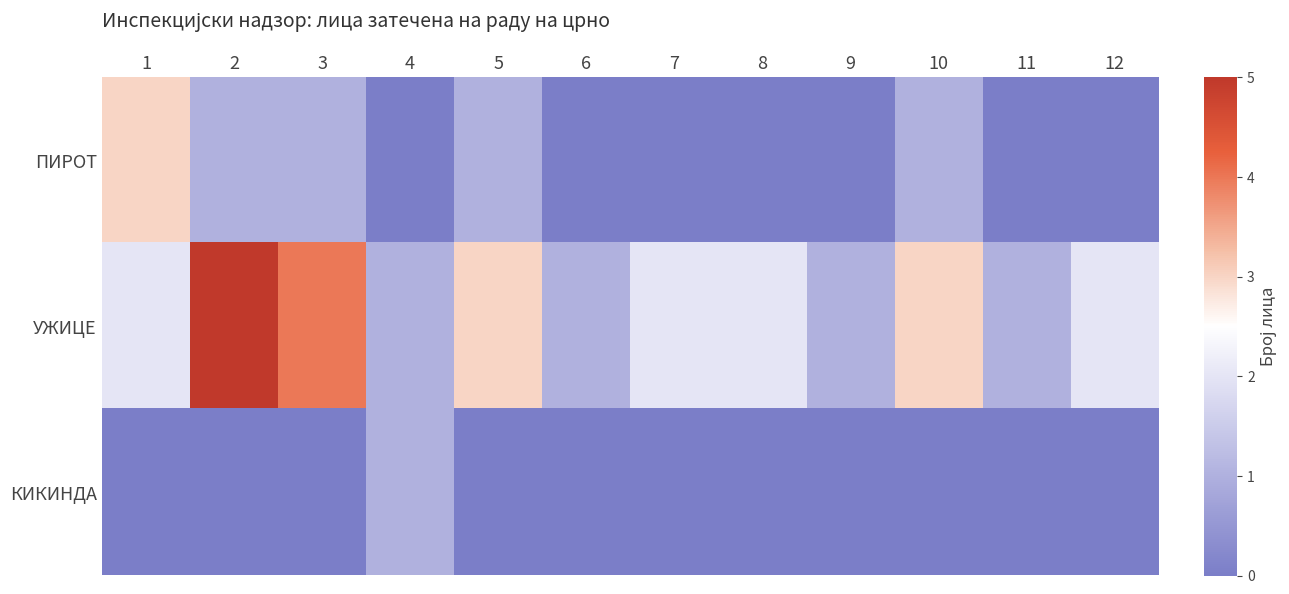

Which category has the lowest value across all series?

4